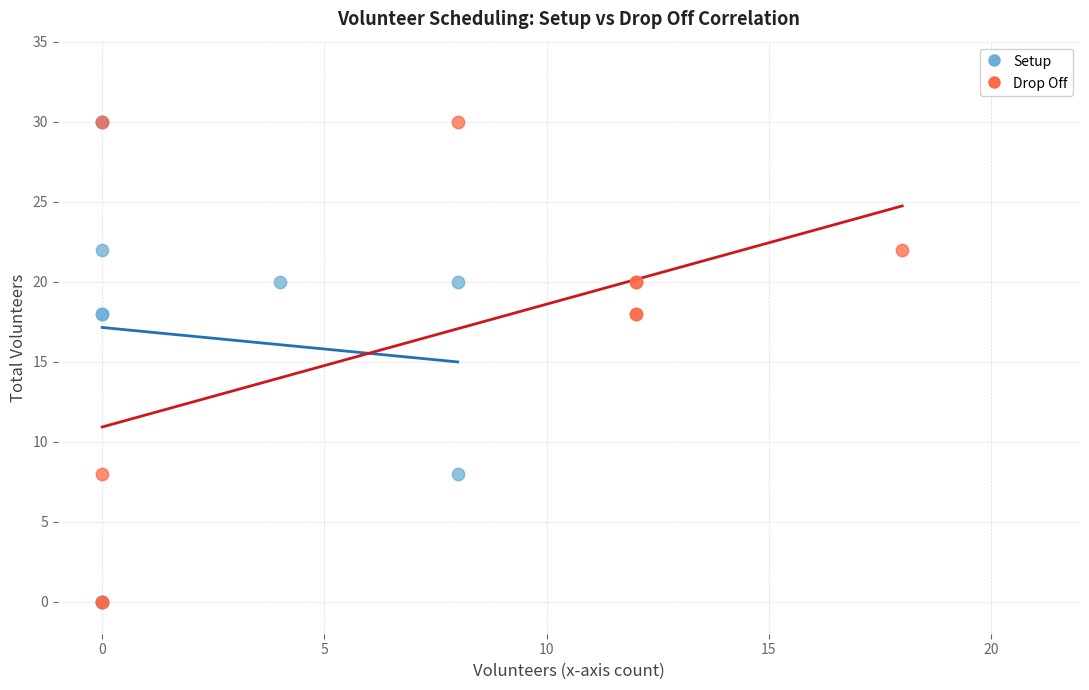

What are all the series names shown in the legend?

Setup, Drop Off